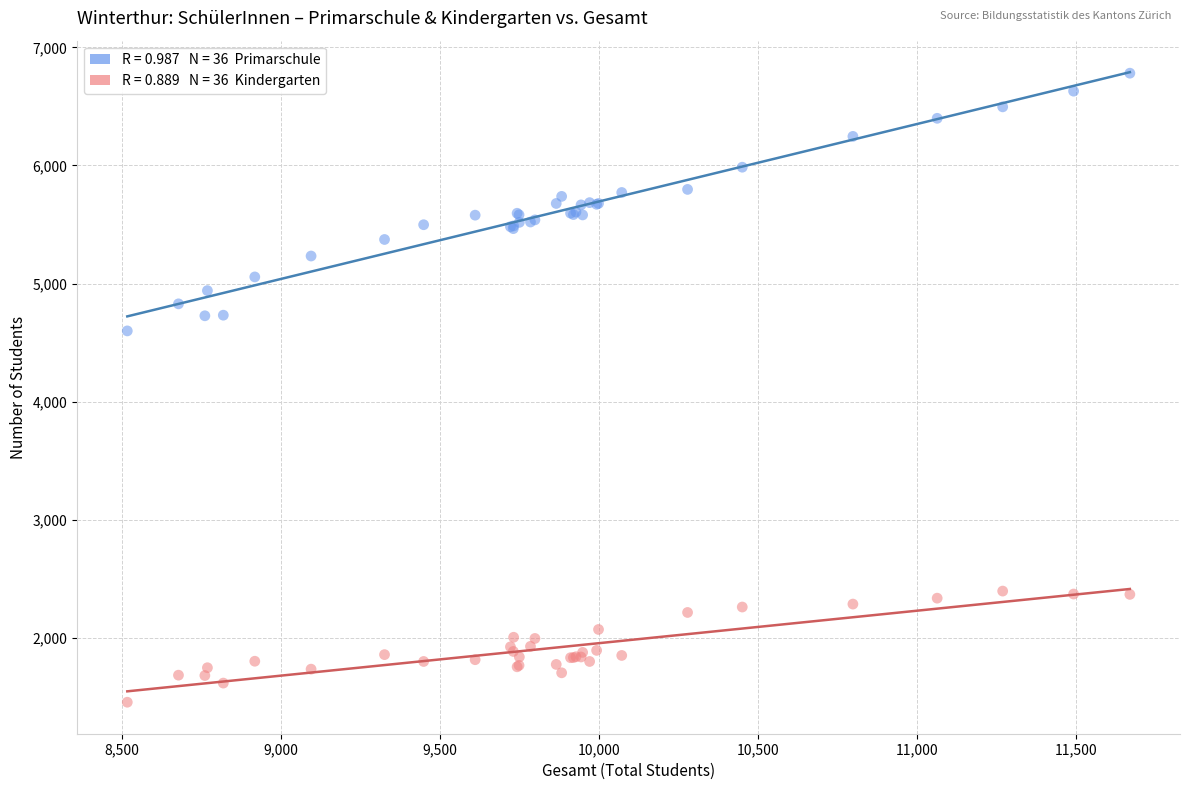

Across all series, what Y value is closest to 4118?

4599